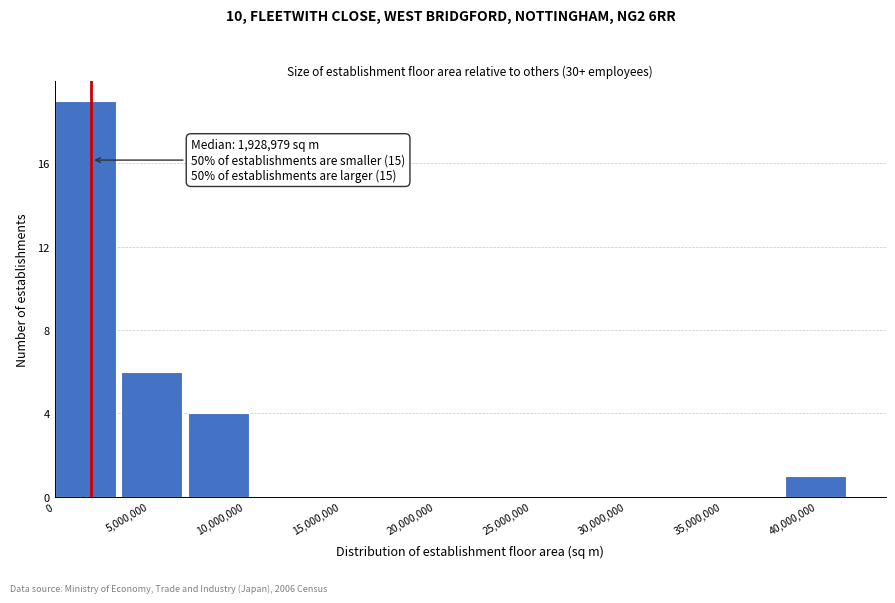

Which range on the x-axis has the tallest bar?

0 to 3500000